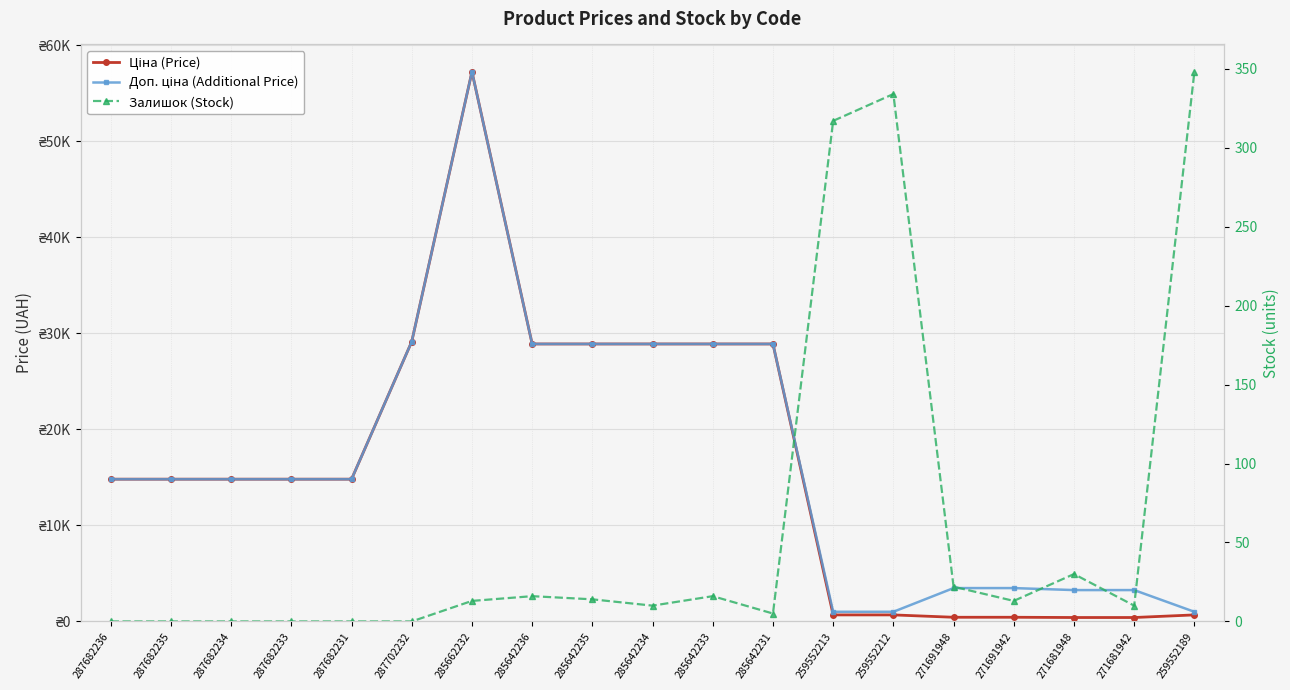

Which series has the widest spread of values?

Ціна (Price)